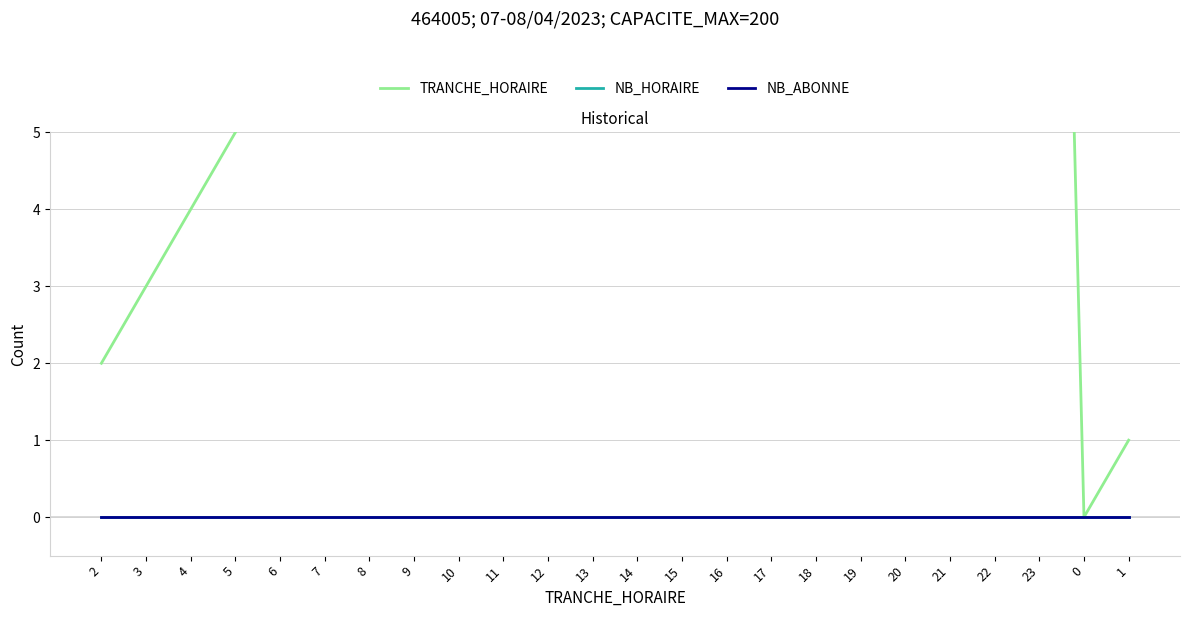

How many lines are shown in the chart?

3